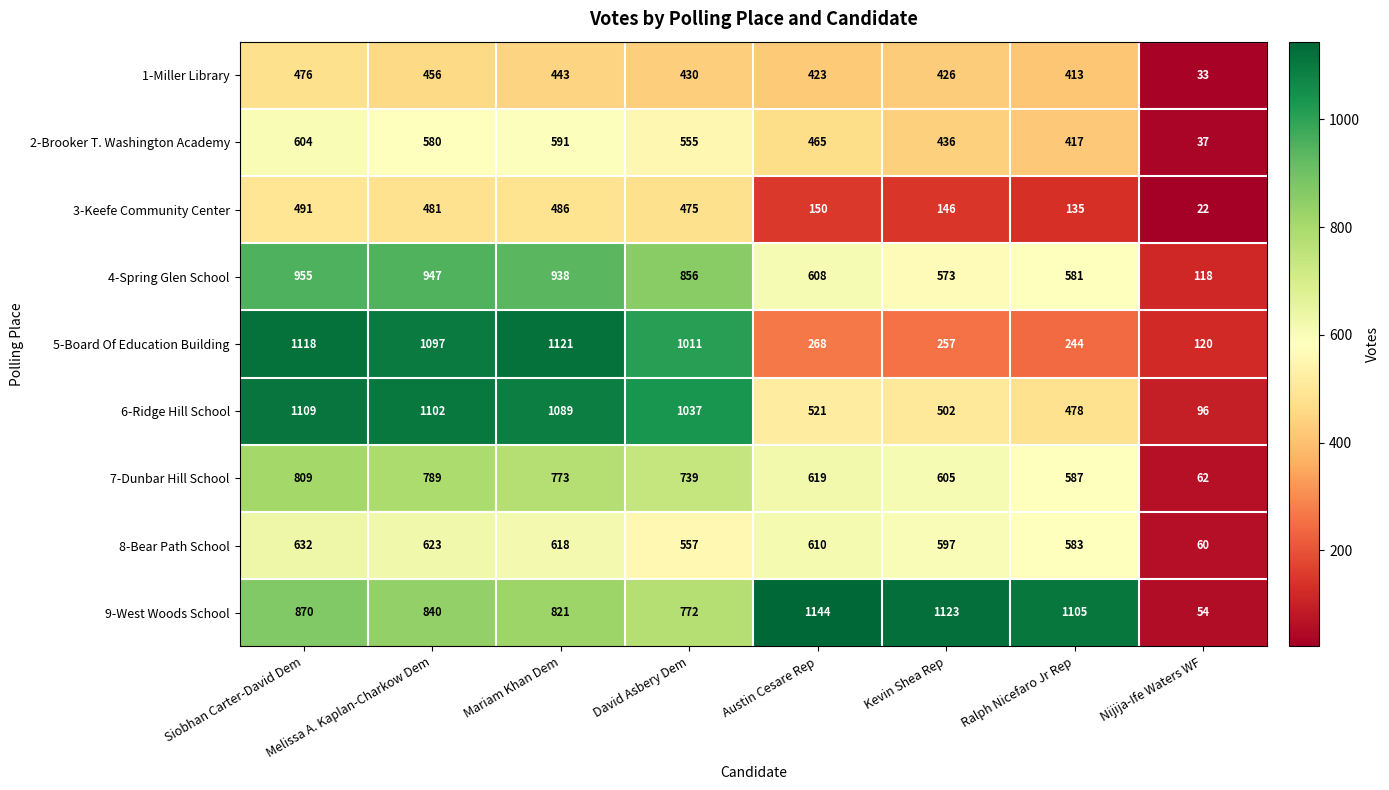

What is the smallest value displayed?

22